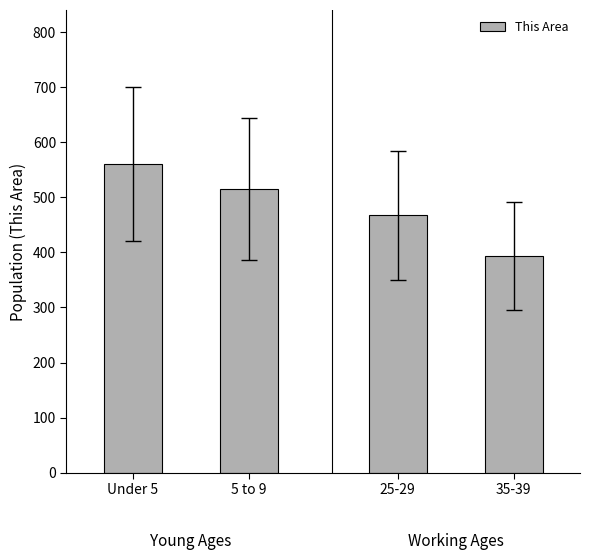

Count the values in the range 515 to 560.

2